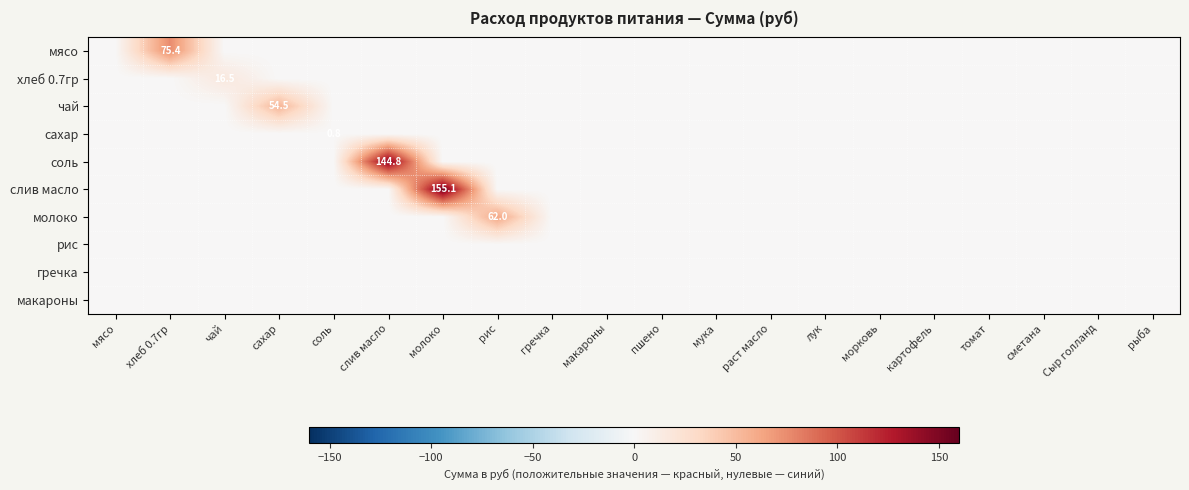

True or false: хлеб 0.7гр has a value of 0.0 at макароны.

True